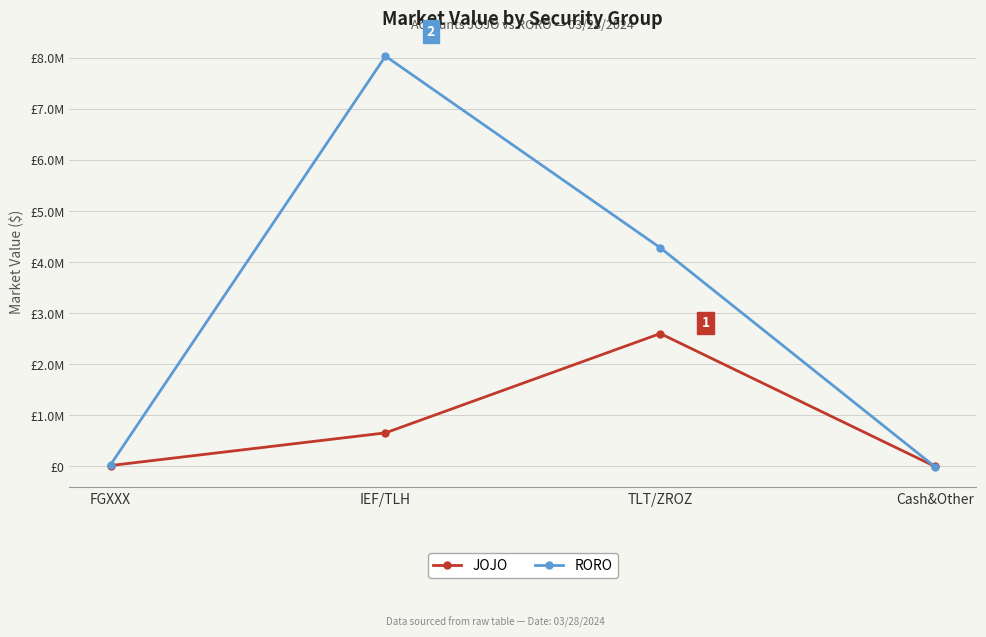

The RORO series shows 1510572.5 at TLT/ZROZ. True or false?

False